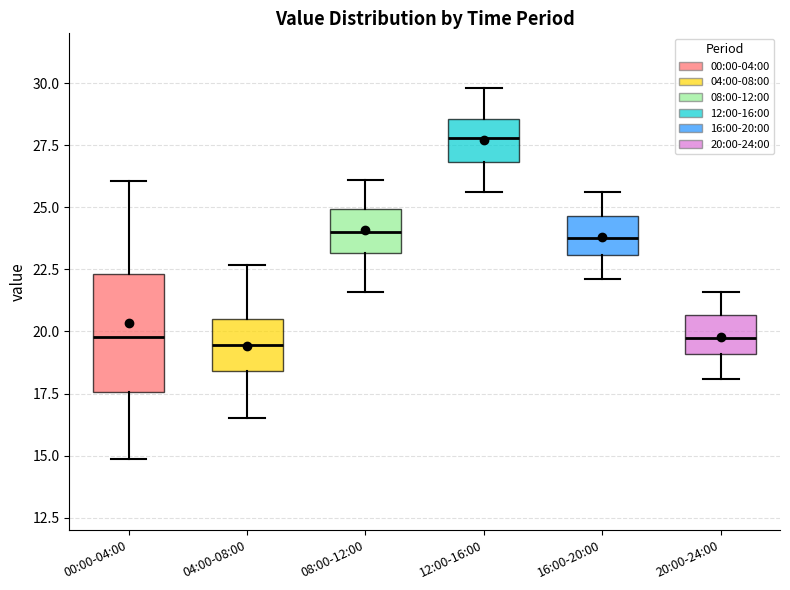

Reading left to right, read every box against the y-axis: the position of its median line, the range the box covers, and the ends of its whiskers. The values are not printed on the chart, so give them approximately, as read against the axis.

00:00-04:00: median 20.0, box 17.5 to 22.5, whiskers 15.0 to 26.0
04:00-08:00: median 19.5, box 18.5 to 20.5, whiskers 16.5 to 22.5
08:00-12:00: median 24.0, box 23.0 to 25.0, whiskers 21.5 to 26.0
12:00-16:00: median 28.0, box 27.0 to 28.5, whiskers 25.5 to 30.0
16:00-20:00: median 24.0, box 23.0 to 24.5, whiskers 22.0 to 25.5
20:00-24:00: median 20.0, box 19.0 to 20.5, whiskers 18.0 to 21.5